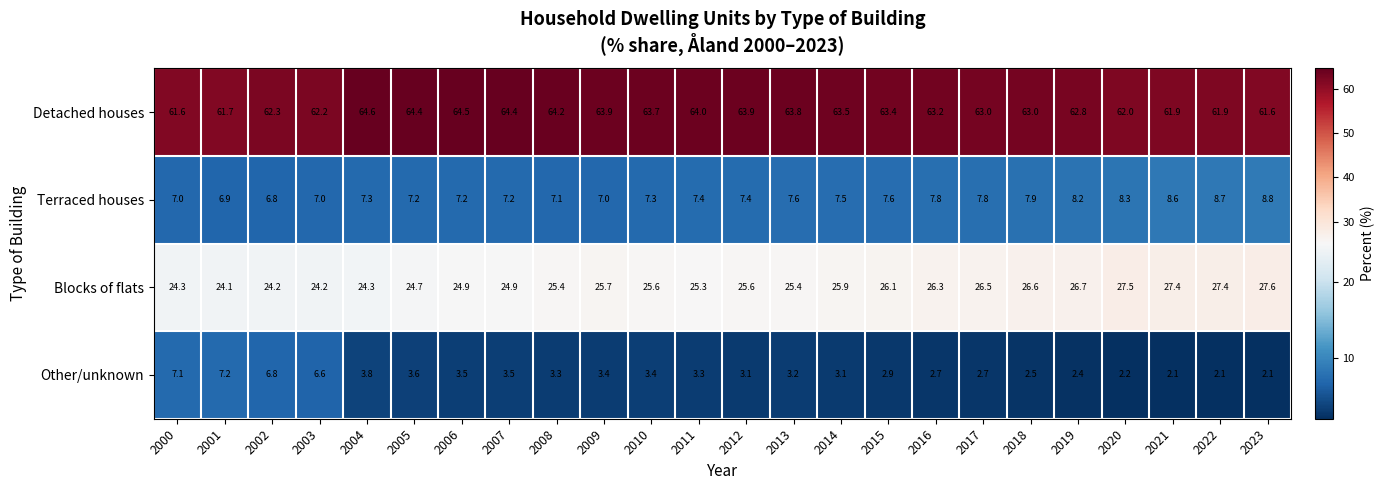

What value does the Detached houses series have at 2010?

63.7